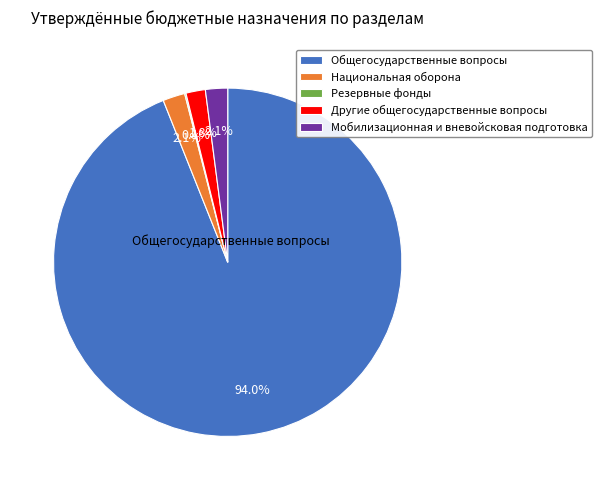

Between Мобилизационная и вневойсковая подготовка and Общегосударственные вопросы, which is larger?

Общегосударственные вопросы